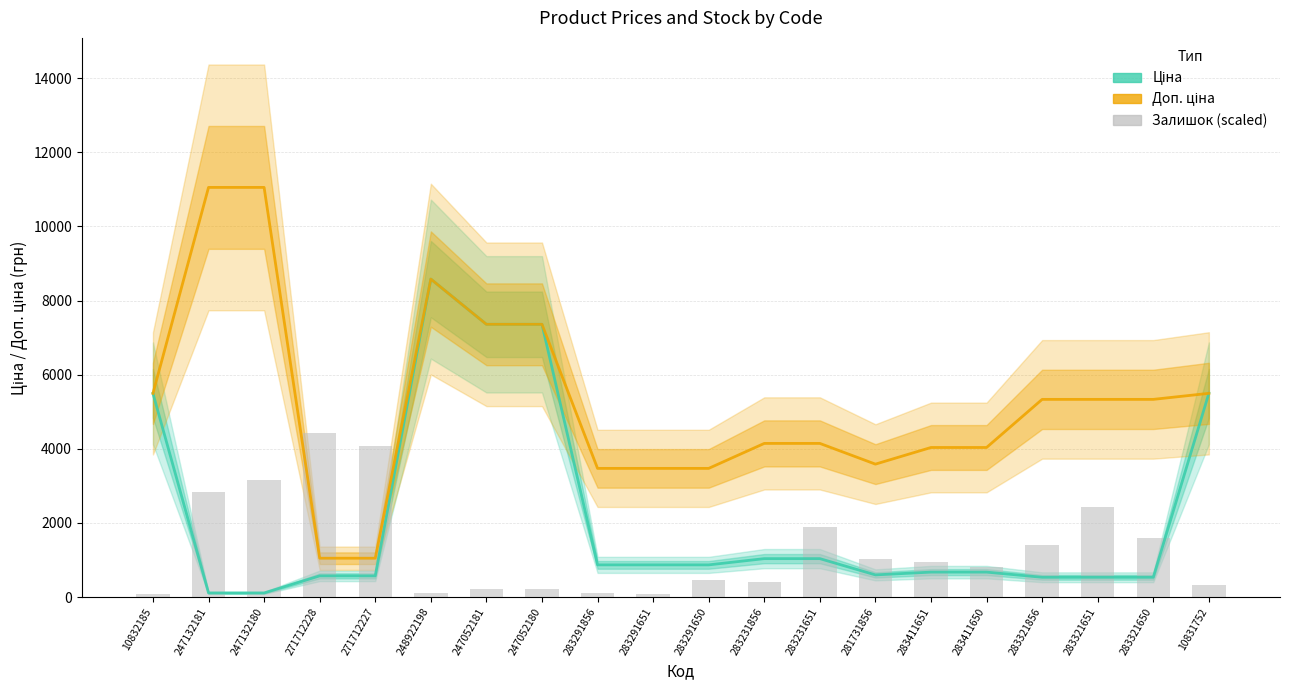

Is it true that Залишок (scaled) equals 547.2 at 283411650?

False